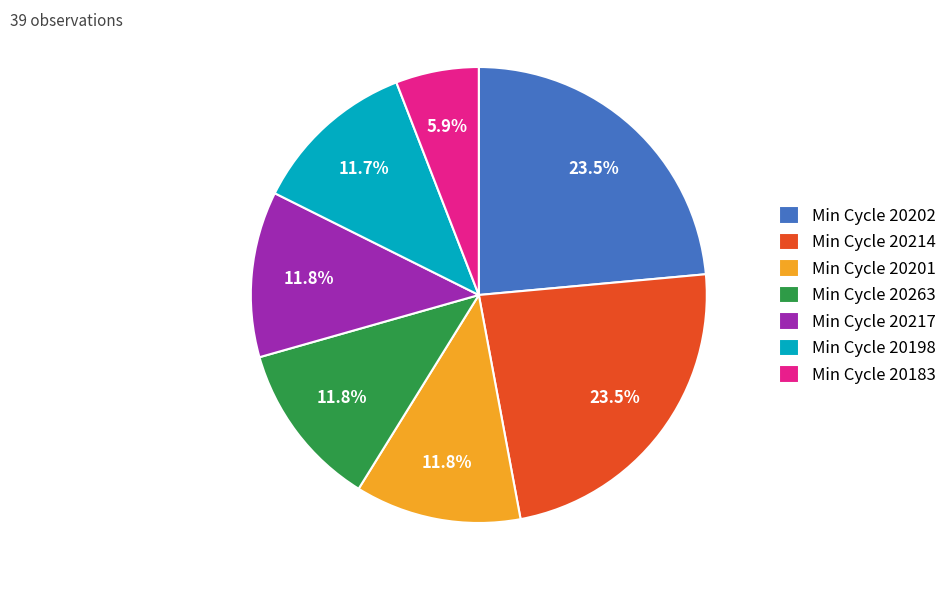

What is the ratio of the value at Min Cycle 20214 to the value at Min Cycle 20201?

2.0